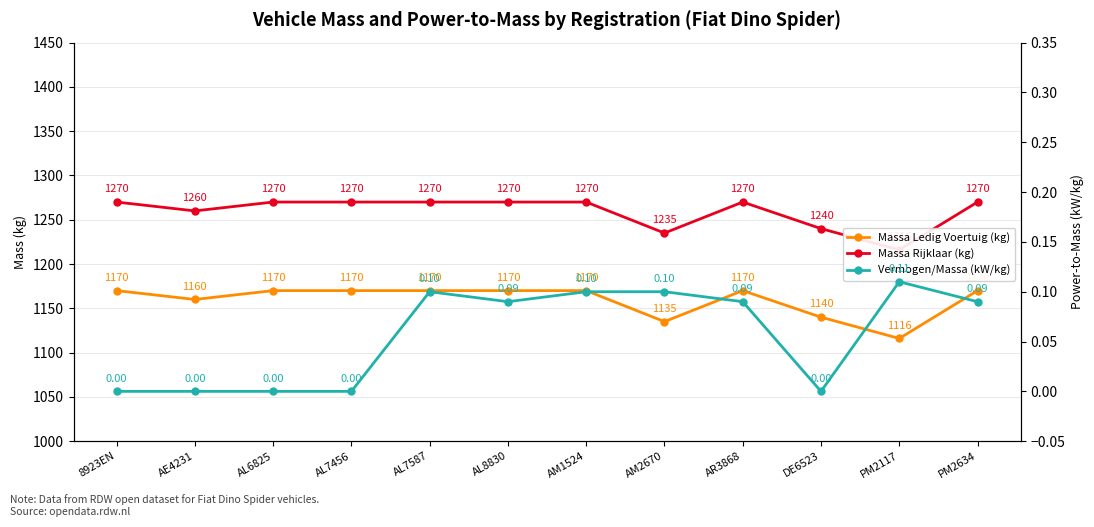

What is the difference between the Vermogen/Massa (kW/kg) values at PM2634 and AL7456?

0.1